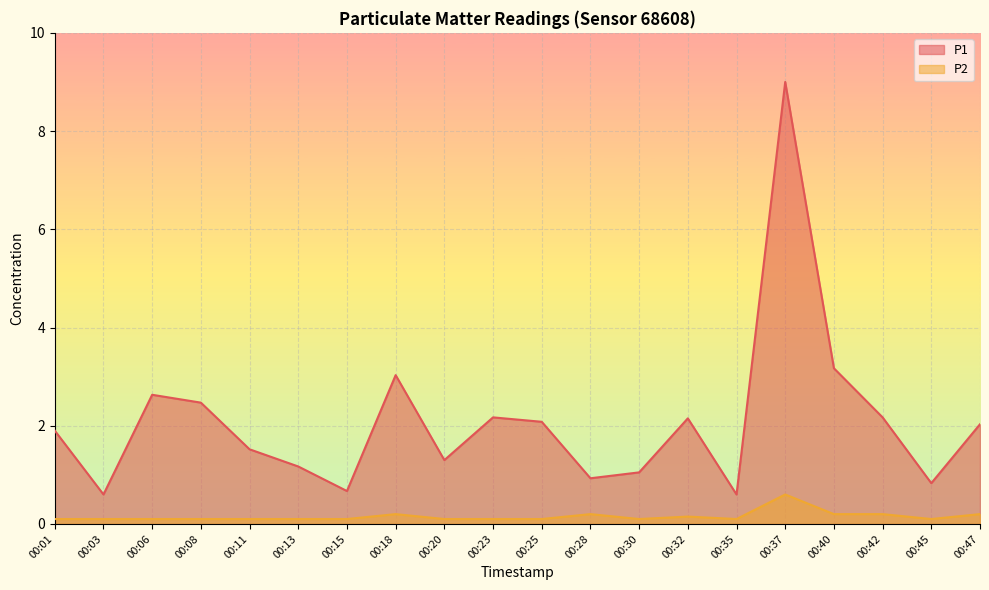

Reading right to left, extract all data points from this chart.

P1: 00:47=2.0	00:45=0.8	00:42=2.2	00:40=3.2	00:37=9.0	00:35=0.6	00:32=2.1	00:30=1.1	00:28=0.9	00:25=2.1	00:23=2.2	00:20=1.3	00:18=3.0	00:15=0.7	00:13=1.2	00:11=1.5	00:08=2.5	00:06=2.6	00:03=0.6	00:01=1.9
P2: 00:47=0.2	00:45=0.1	00:42=0.2	00:40=0.2	00:37=0.6	00:35=0.1	00:32=0.1	00:30=0.1	00:28=0.2	00:25=0.1	00:23=0.1	00:20=0.1	00:18=0.2	00:15=0.1	00:13=0.1	00:11=0.1	00:08=0.1	00:06=0.1	00:03=0.1	00:01=0.1